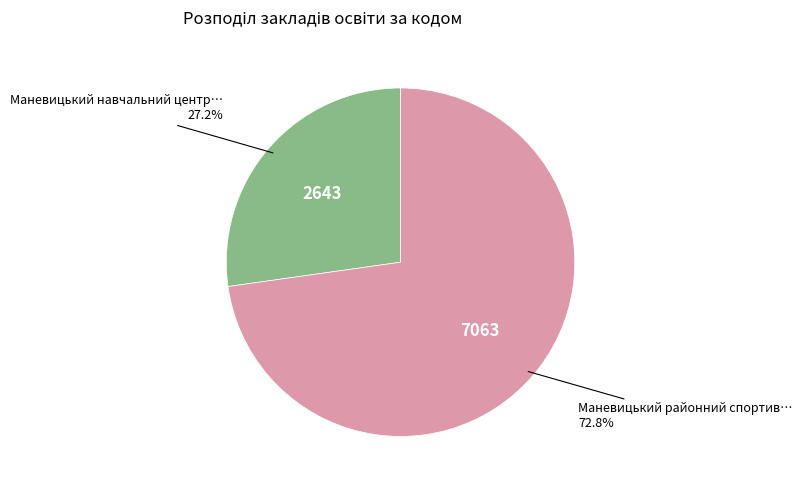

How many segments does this pie chart have?

2